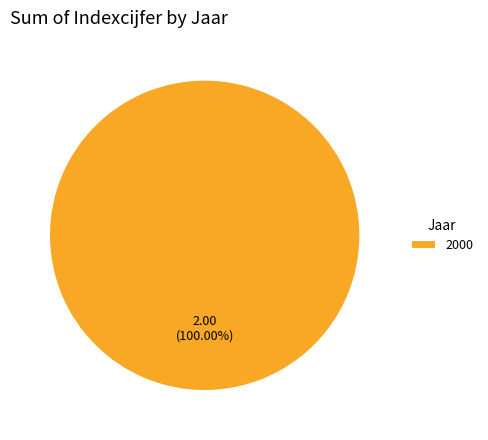

How many segments does this pie chart have?

1